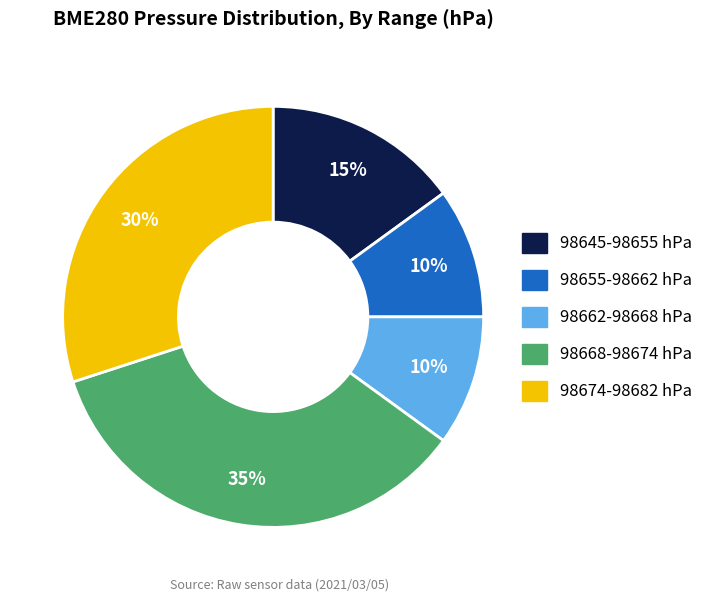

Is there a majority slice in this chart?

No